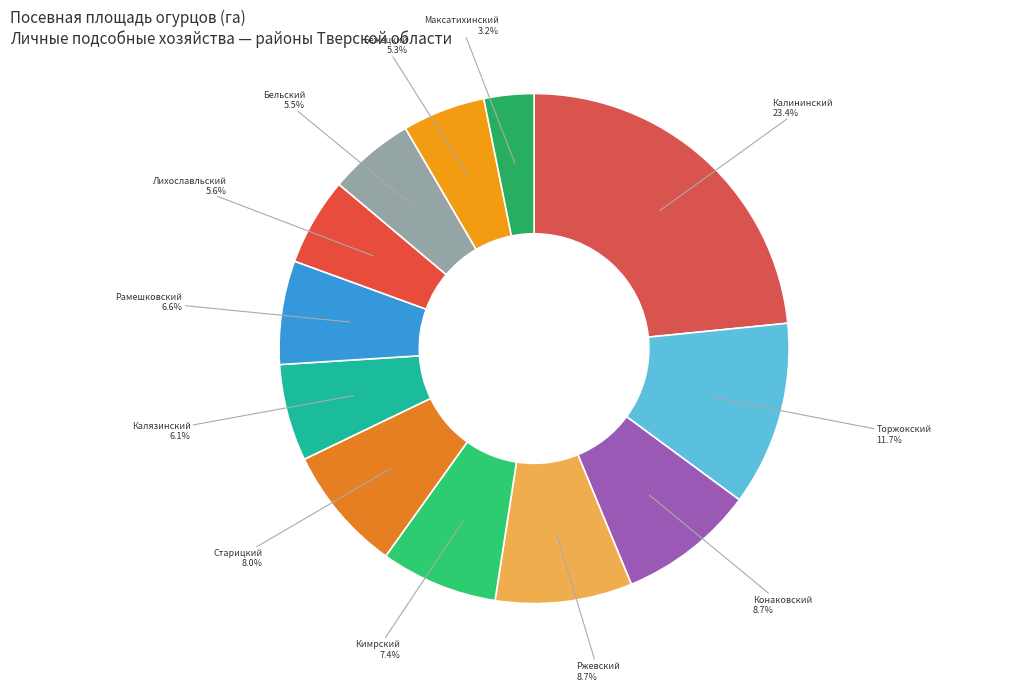

Which has a higher value, Конаковский or Старицкий?

Конаковский